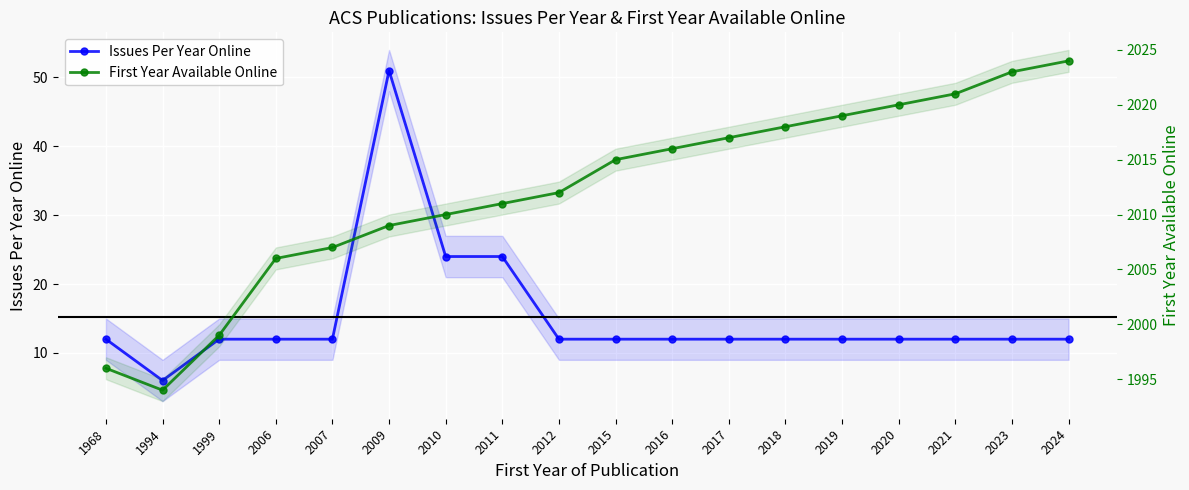

The value of Issues Per Year Online at 2010 is 24. True or false?

True